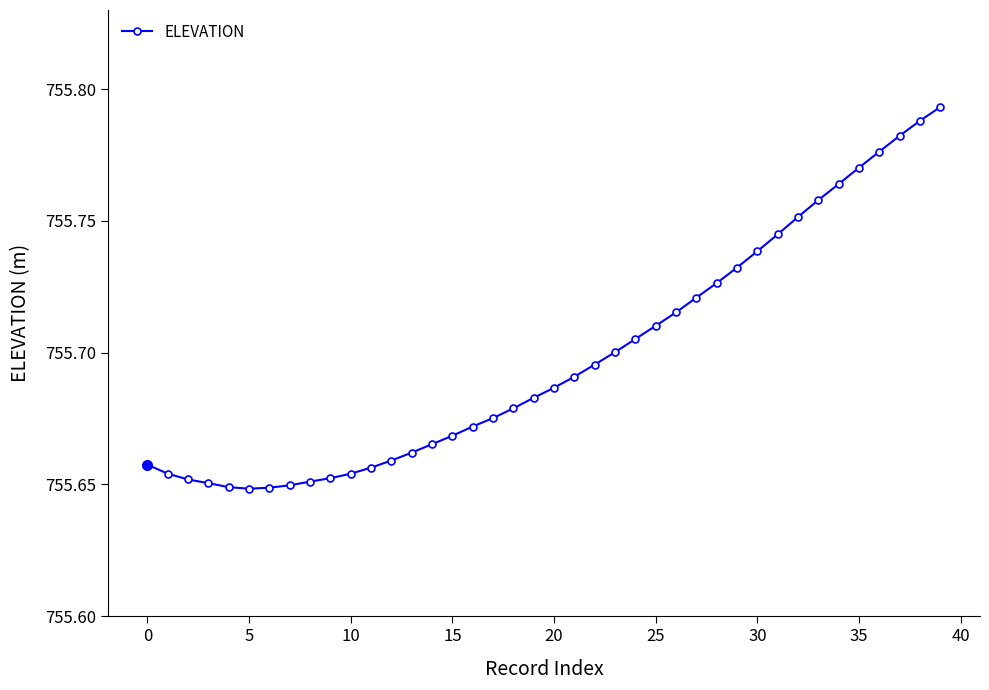

What is the sum of all values?

30227.9